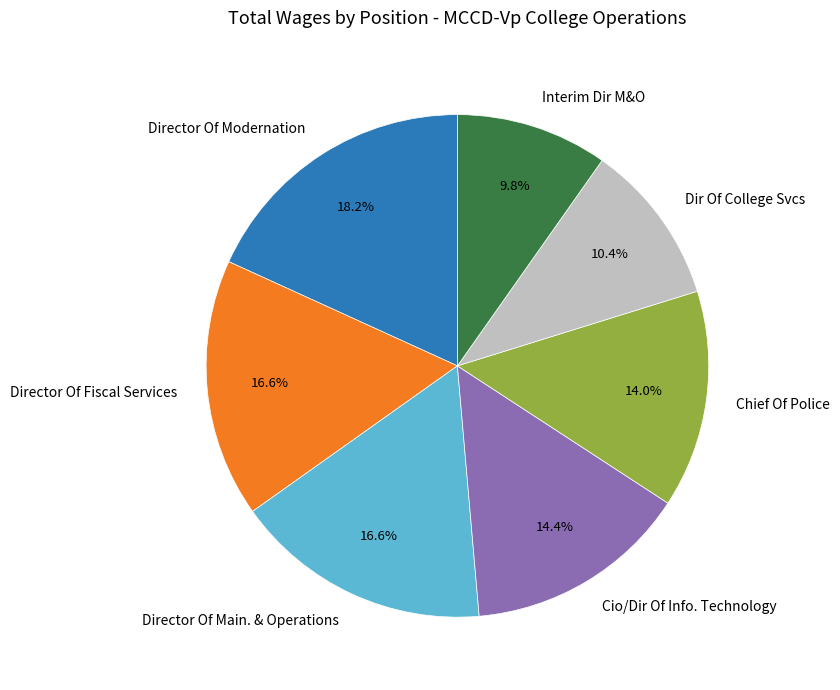

To the nearest percent, what is the difference between the largest and smallest slice percentages?

8%